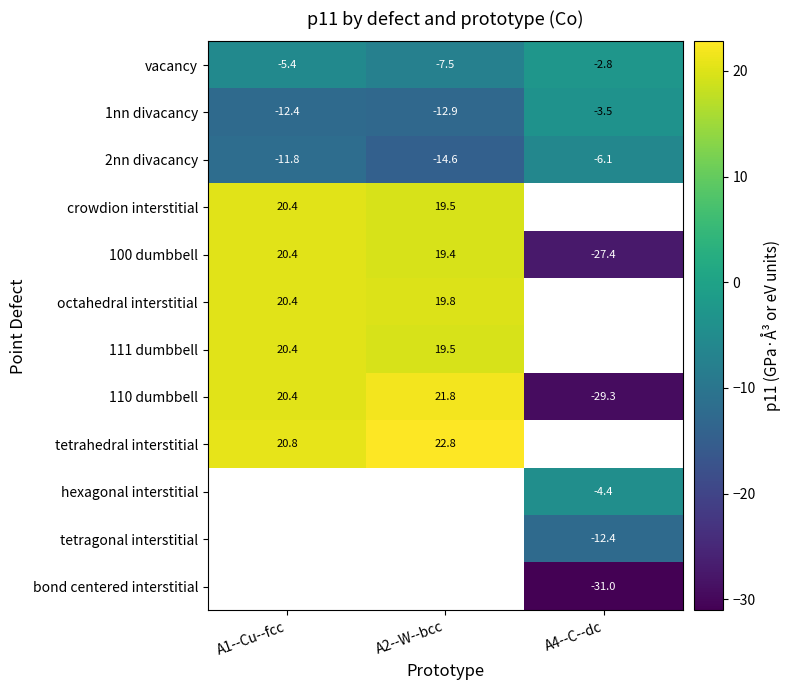

Is the value of 2nn divacancy at A2--W--bcc greater than the value of hexagonal interstitial at A4--C--dc?

No